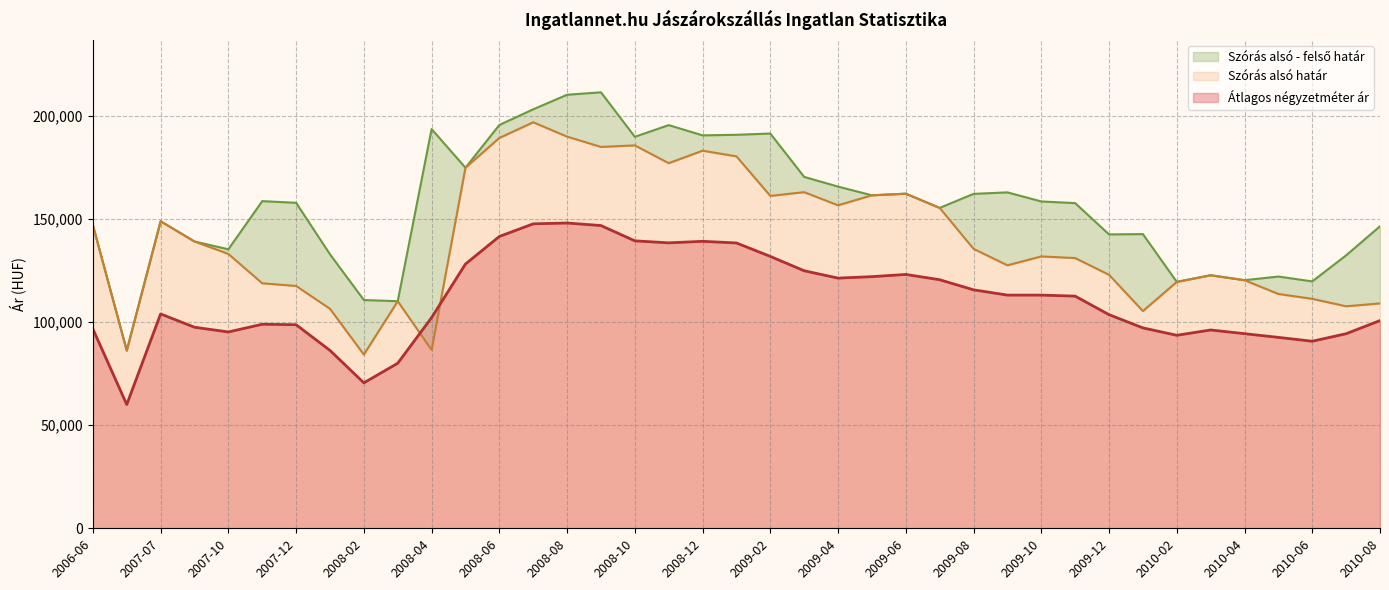

Which category has the lowest value in the Szórás felső határ series?

2007-06